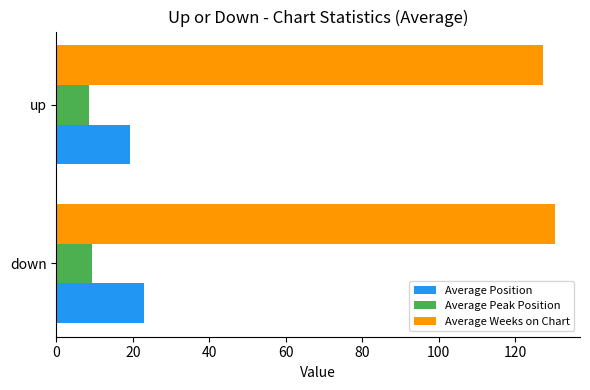

What is the difference between the maximum and minimum values in the Average Position series?

3.8